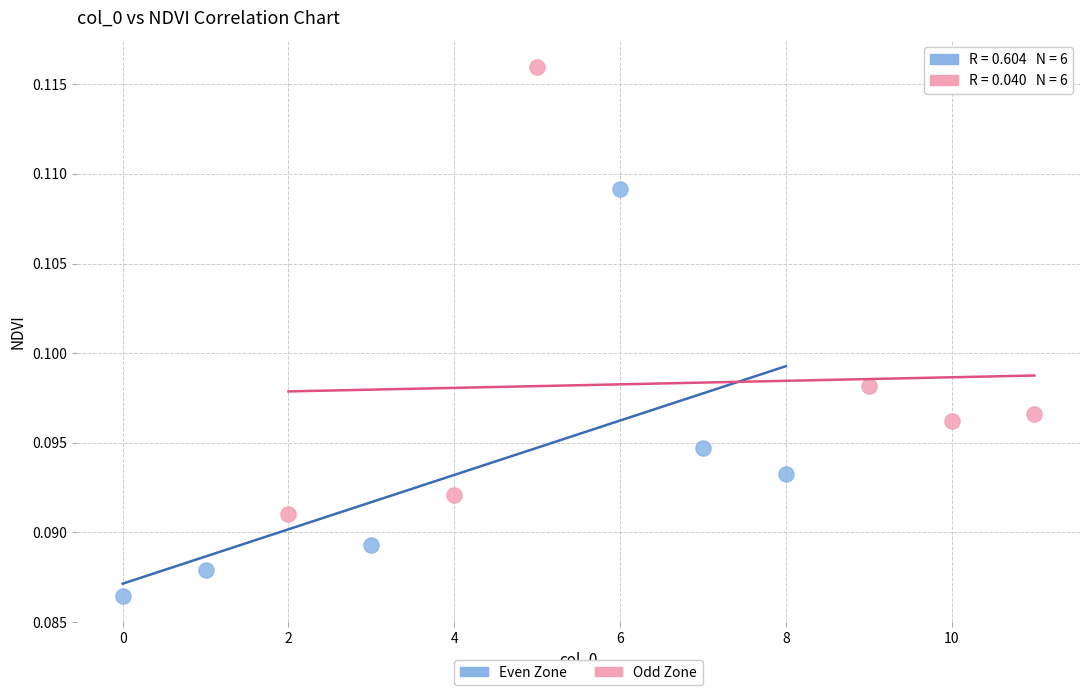

Which series has the widest spread of Y values?

Odd Zone